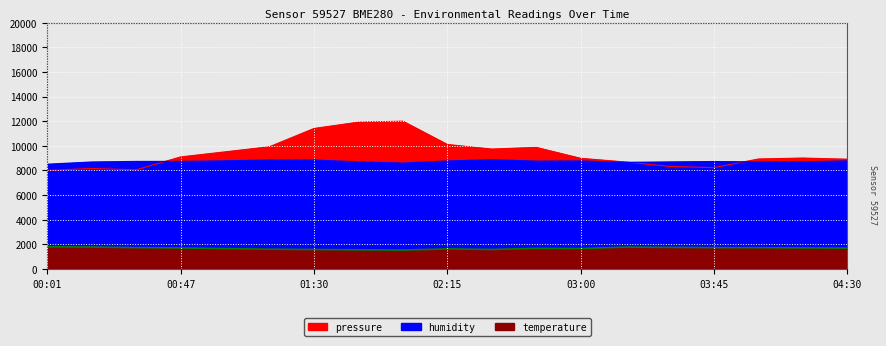

The value of humidity at 04:15 is 5582.5. True or false?

False